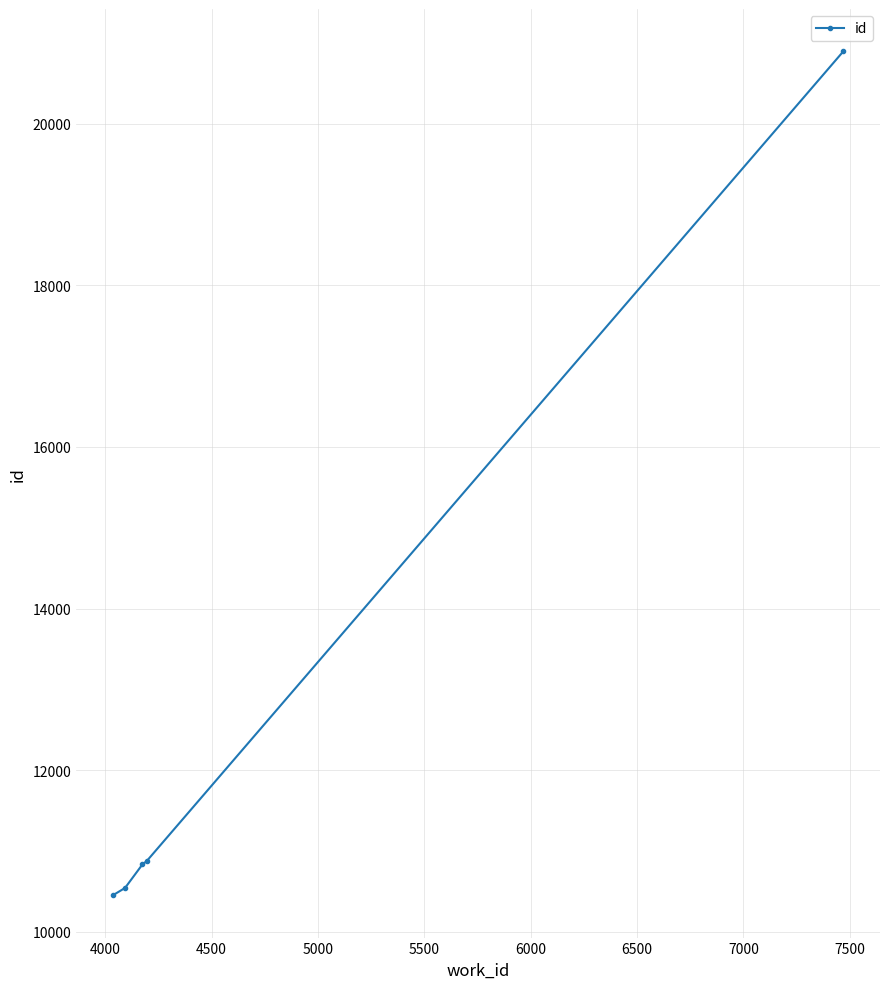

What is the difference between the maximum and second lowest values?

10357